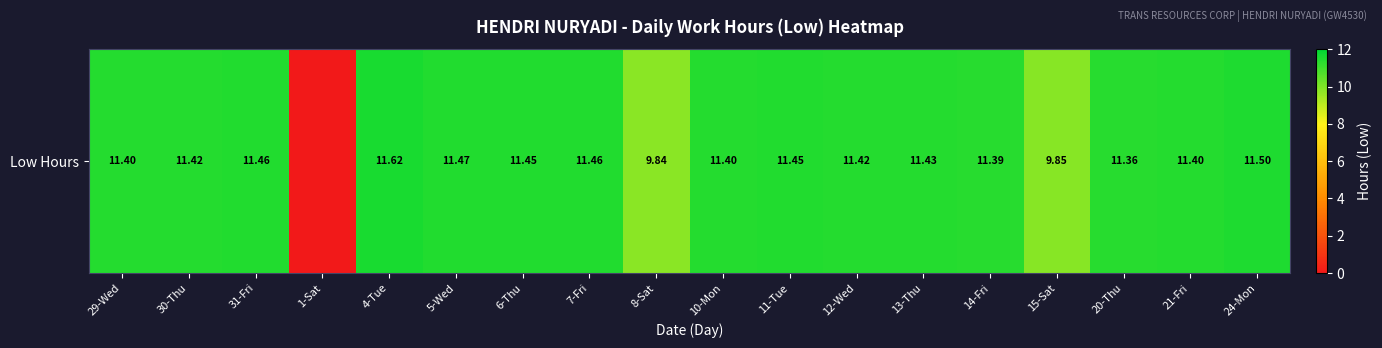

What is the difference between the maximum and second lowest values?

1.8